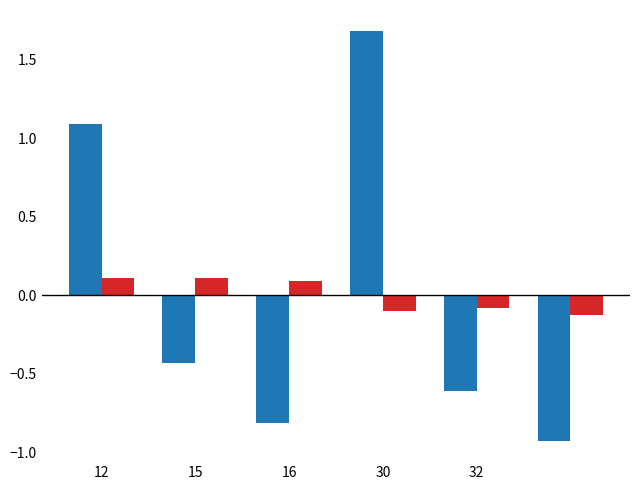

What is the smallest value displayed?

-0.9